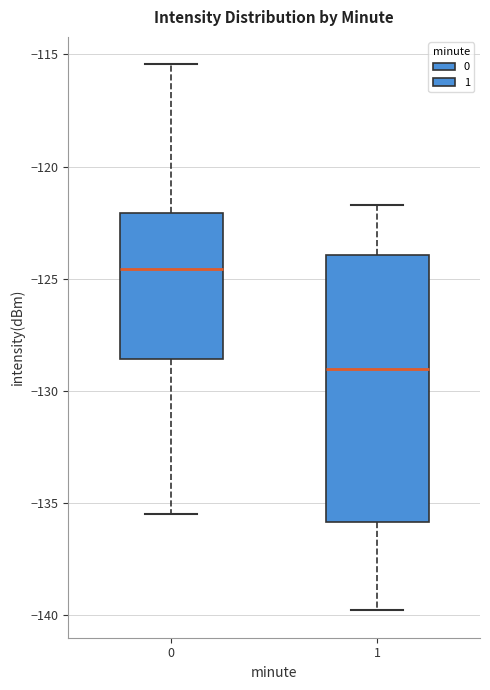

Reading left to right, read every box against the y-axis: the position of its median line, the range the box covers, and the ends of its whiskers. The values are not printed on the chart, so give them approximately, as read against the axis.

0: median -124.5, box -128.5 to -122.0, whiskers -135.5 to -115.5
1: median -129.0, box -136.0 to -124.0, whiskers -140.0 to -121.5